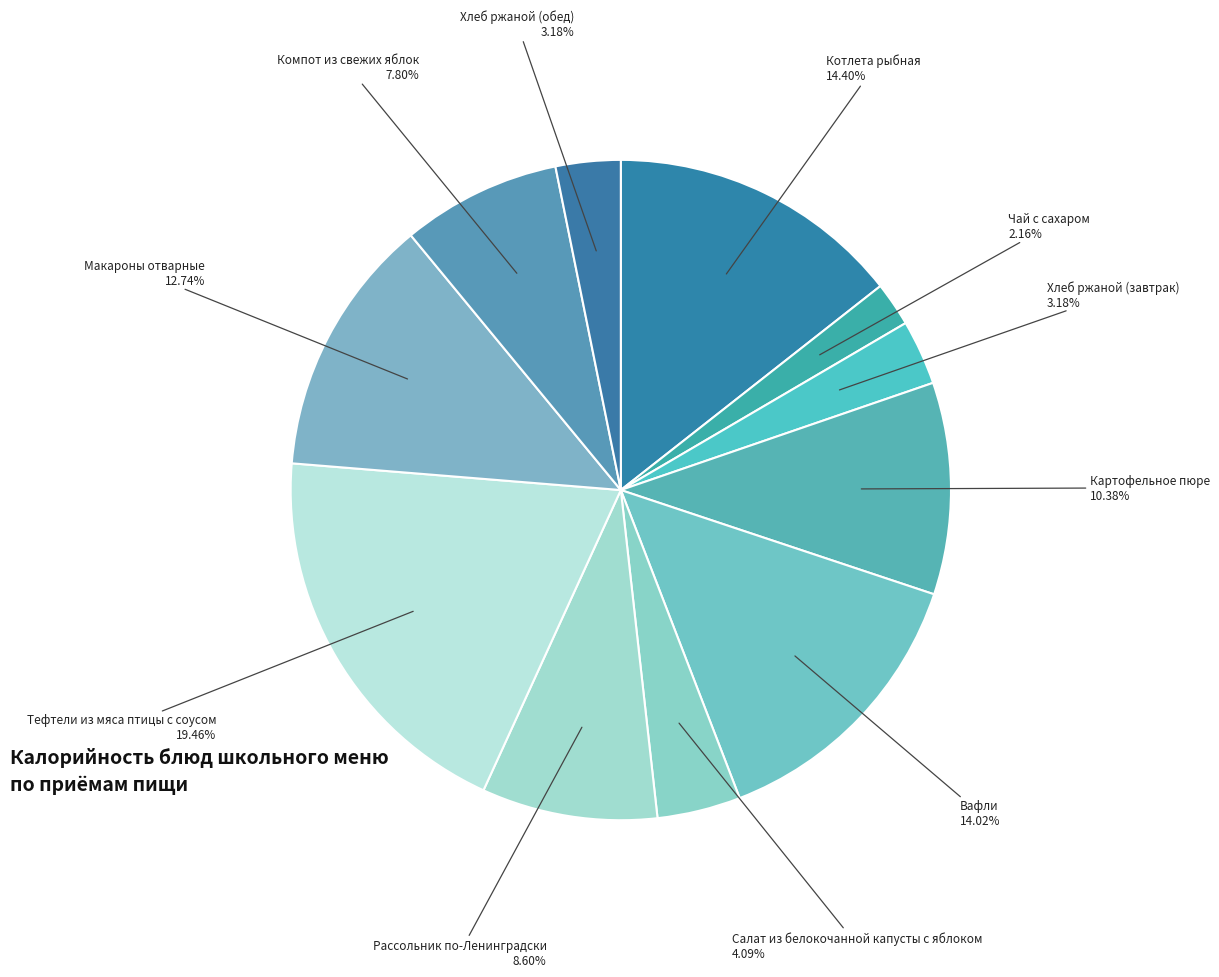

How many segments does this pie chart have?

11